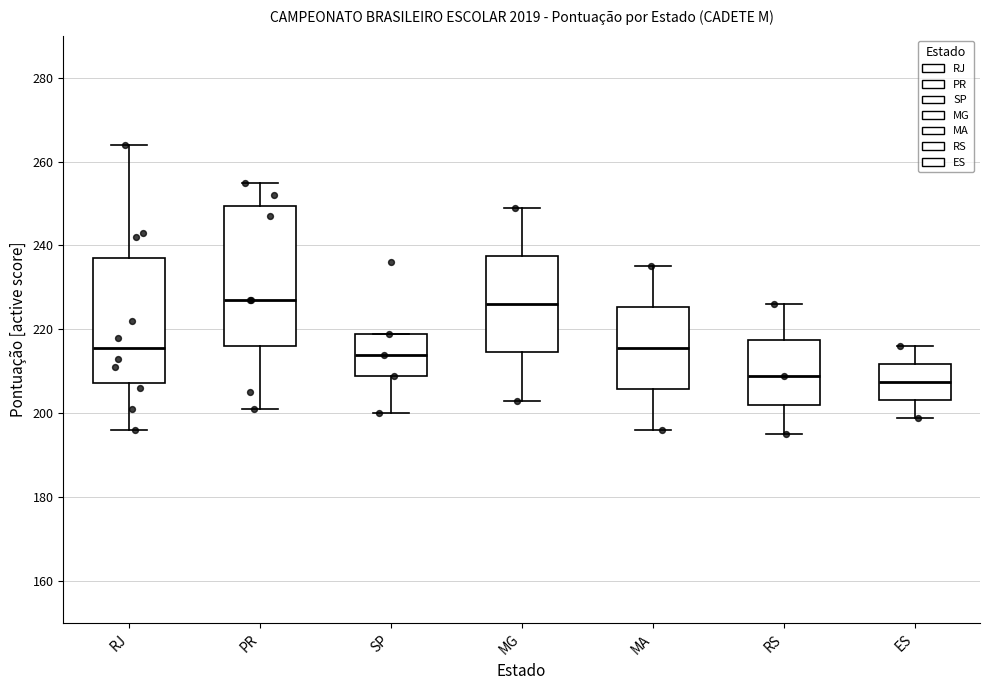

Reading left to right, transcribe this box plot: for each box, give where its median line is, the range the box spans, and where its two whiskers end, as read against the y-axis. The values are not printed on the chart, so give them approximately, as read against the axis.

RJ: median 216, box 208 to 238, whiskers 196 to 264
PR: median 228, box 216 to 250, whiskers 202 to 256
SP: median 214, box 210 to 220, whiskers 200 to 220
MG: median 226, box 214 to 238, whiskers 204 to 250
MA: median 216, box 206 to 226, whiskers 196 to 236
RS: median 210, box 202 to 218, whiskers 196 to 226
ES: median 208, box 204 to 212, whiskers 200 to 216